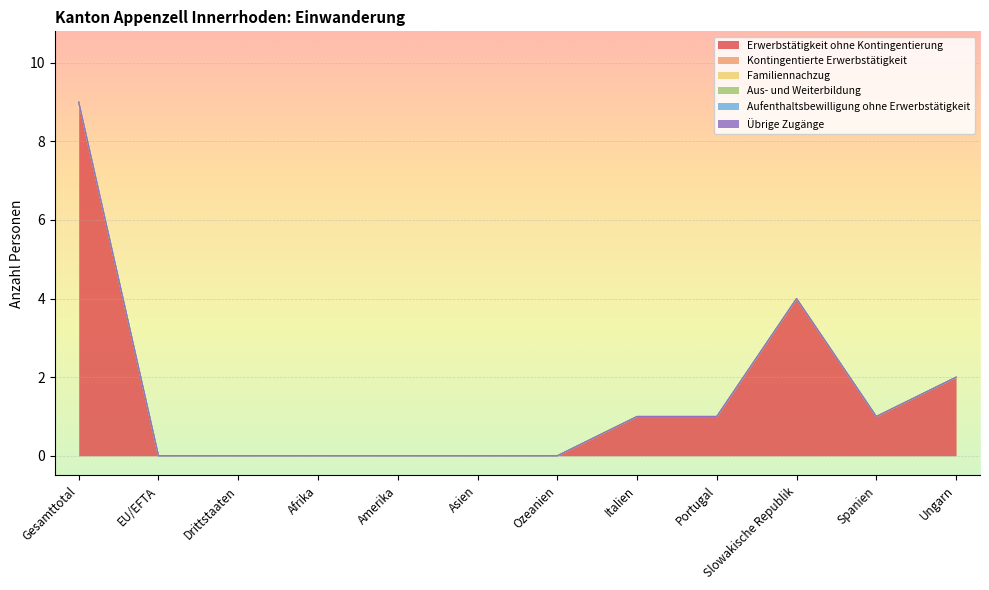

Which has a higher value, Gesamttotal or Asien?

Gesamttotal